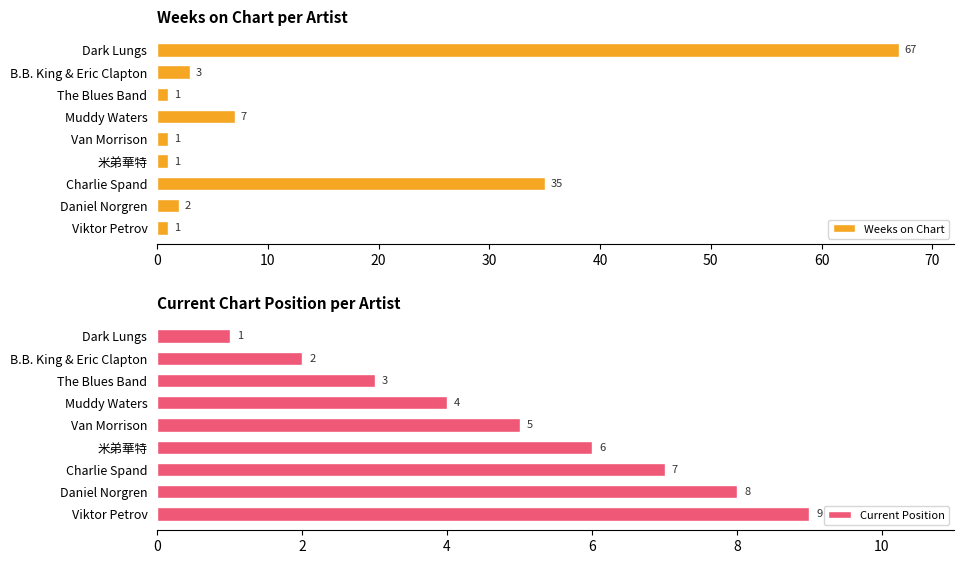

At how many categories does at least one series exceed 40?

1